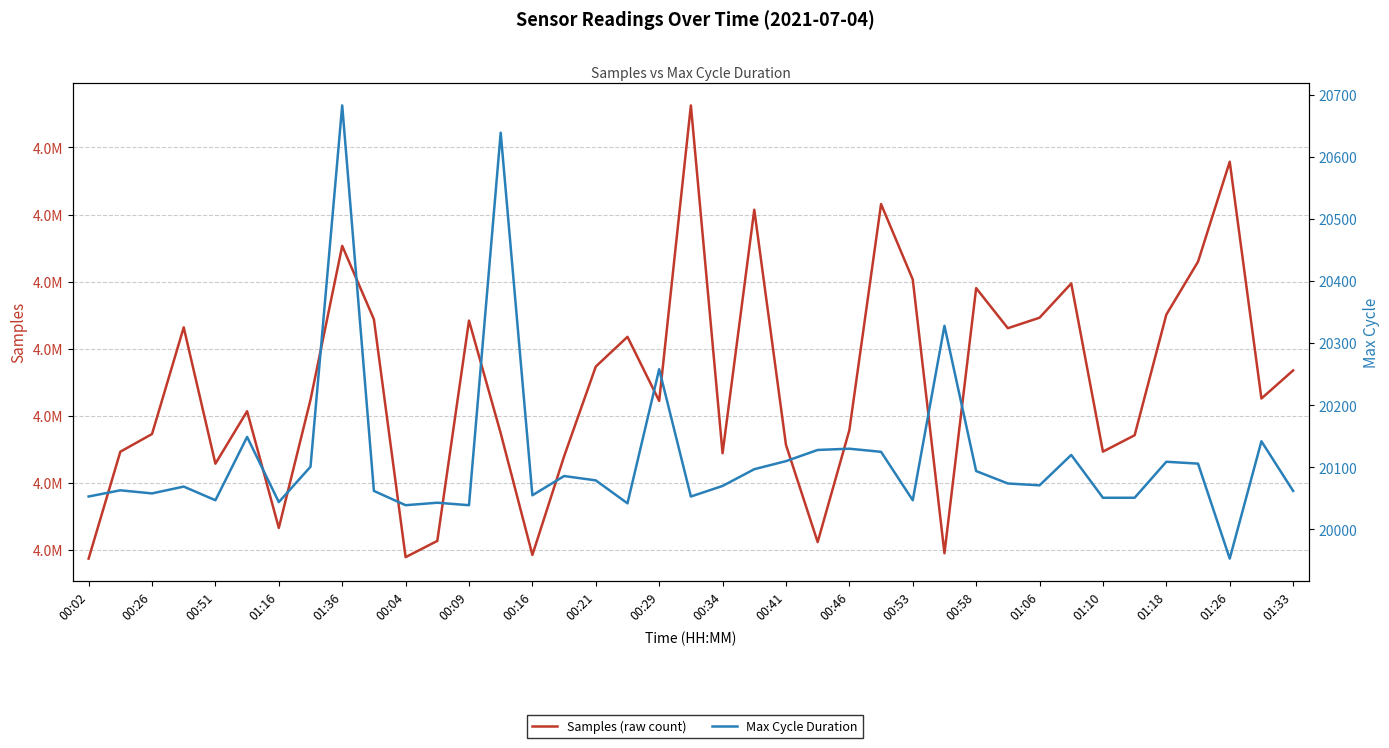

What is the highest value of the Max_cycle series?

20683